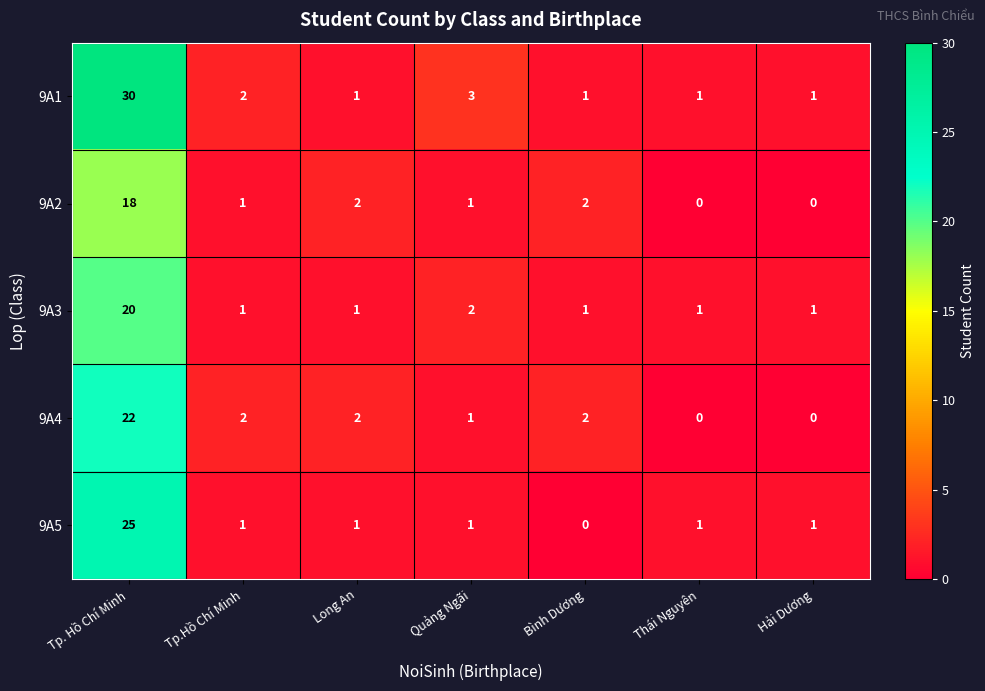

Is it true that 9A5 equals 0 at Long An?

False